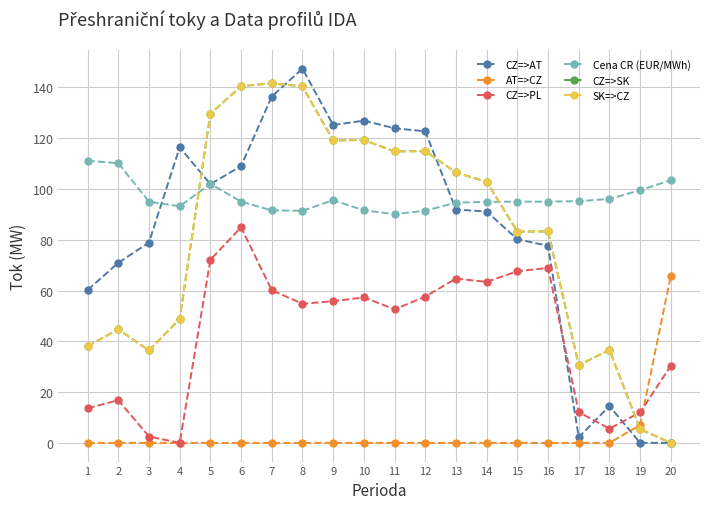

Is this an area chart (filled region under the line)?

No